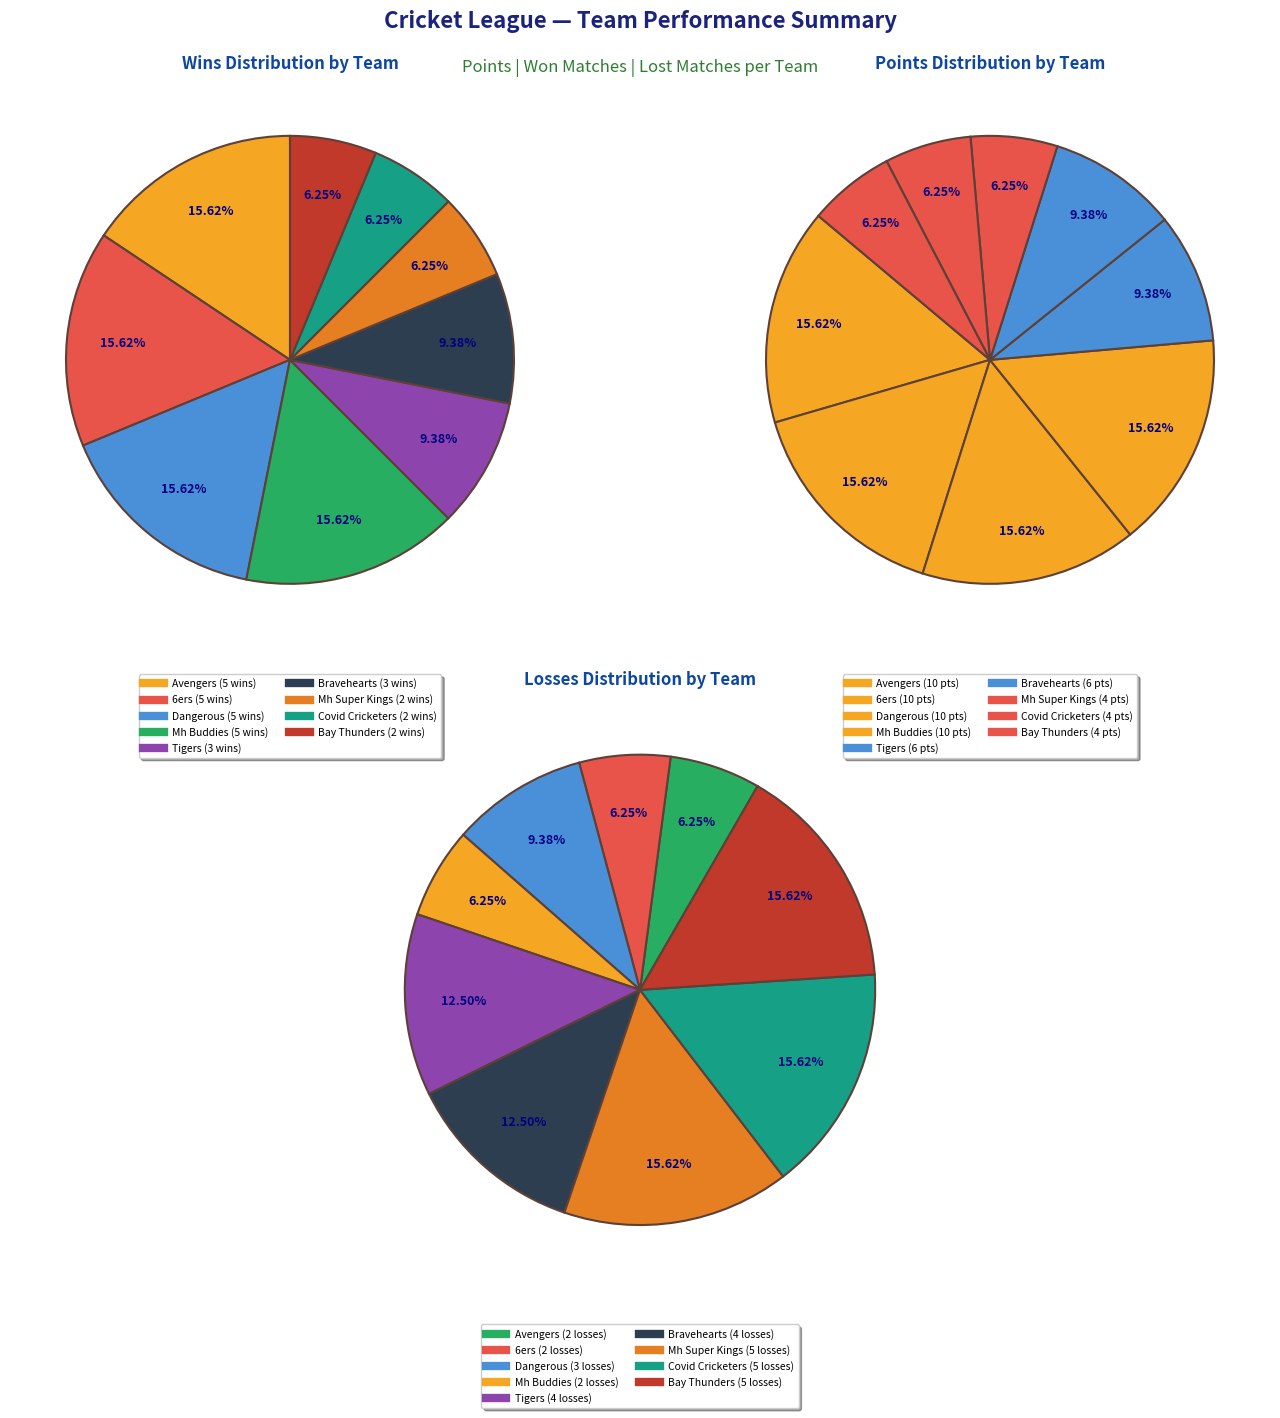

At Dangerous, list the series in order from smallest to largest.

LOST, WON